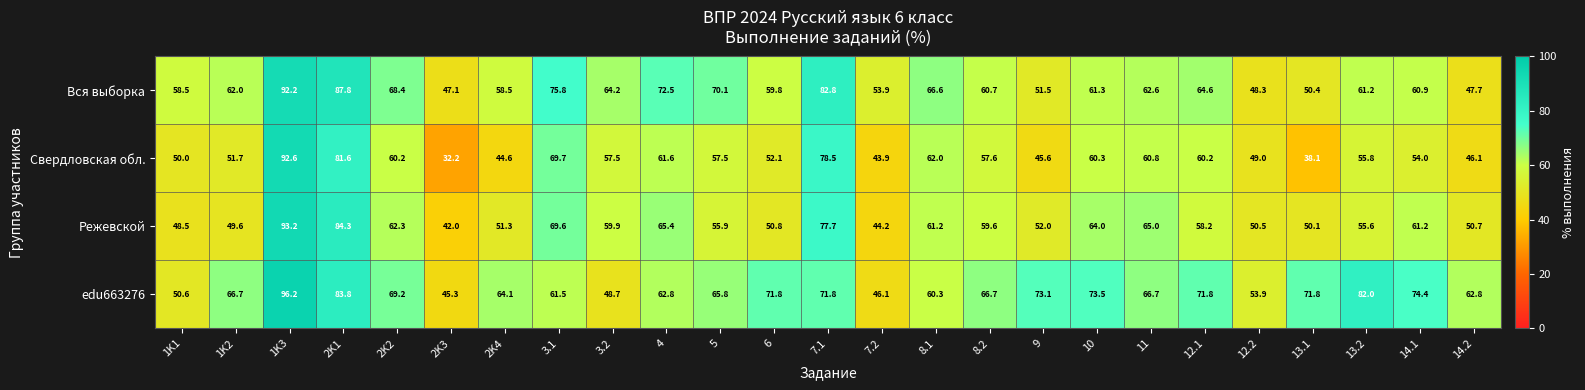

At which category is the sum across all series the highest?

1K3